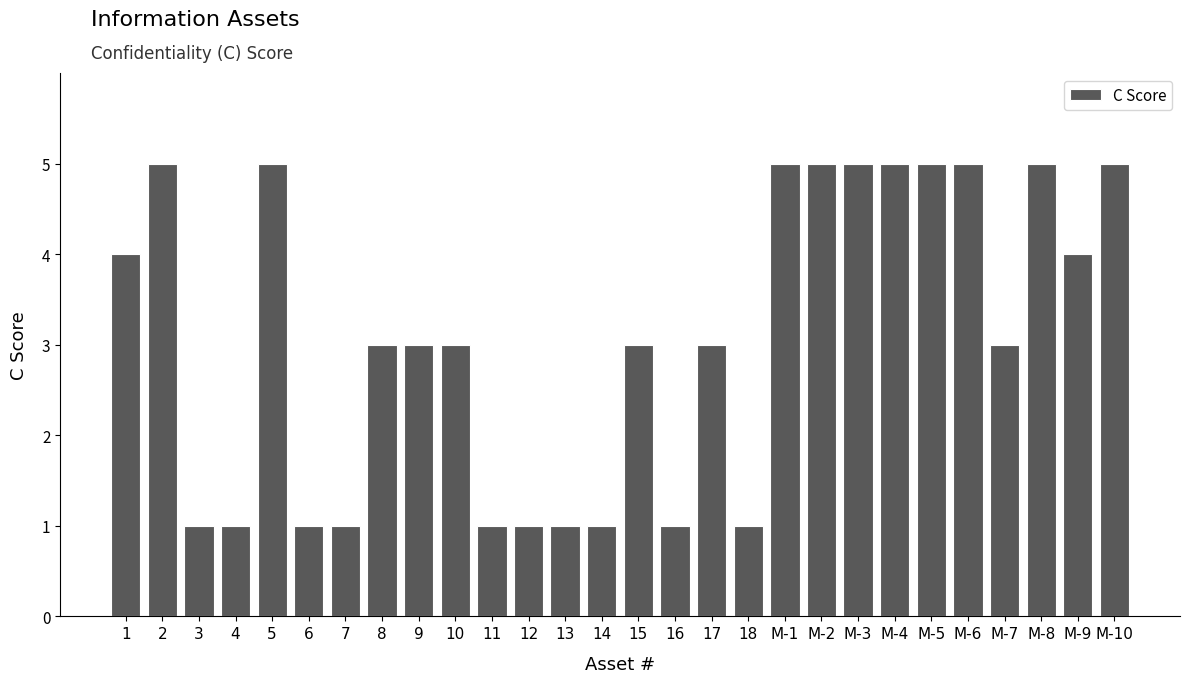

How many series are shown in this chart?

1